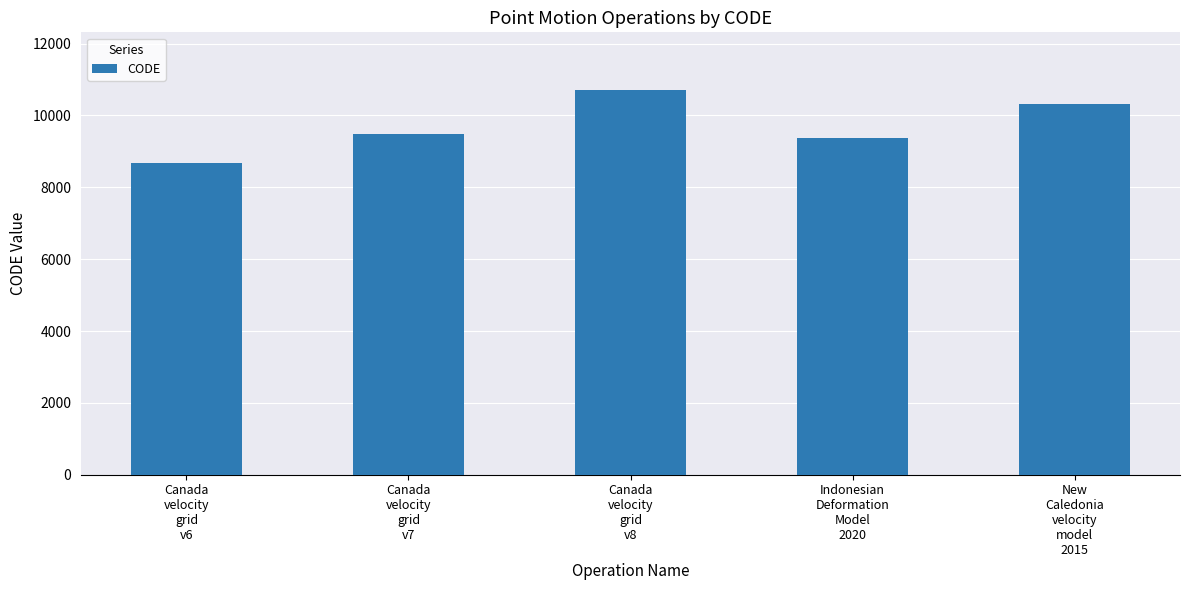

What is the label of the 5th bar from the left?

New
Caledonia
velocity
model
2015